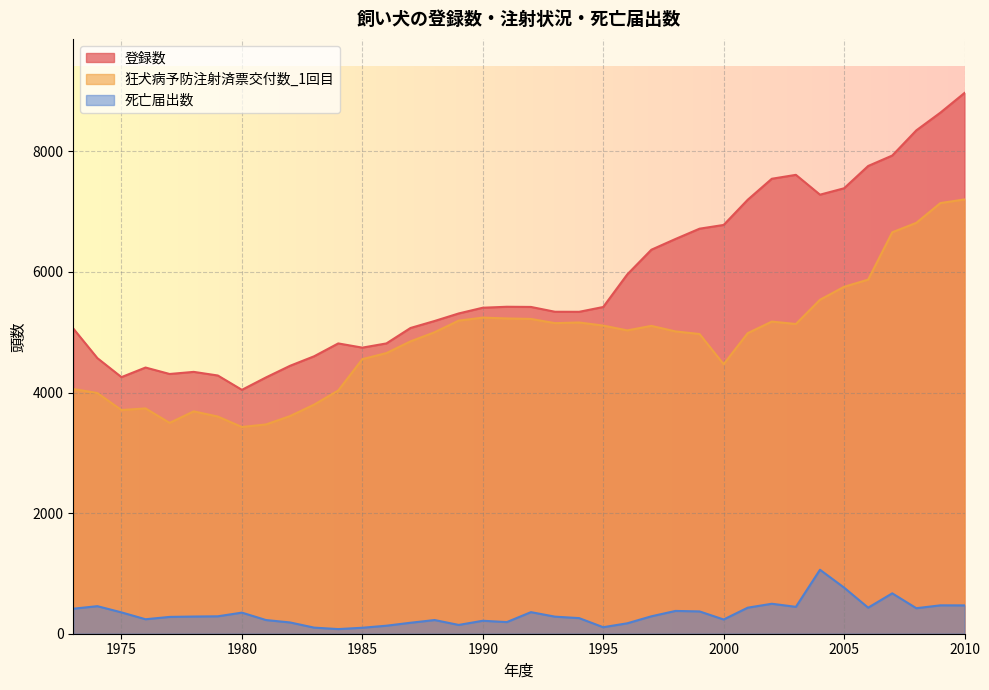

Which series has the largest range (max minus min)?

登録数